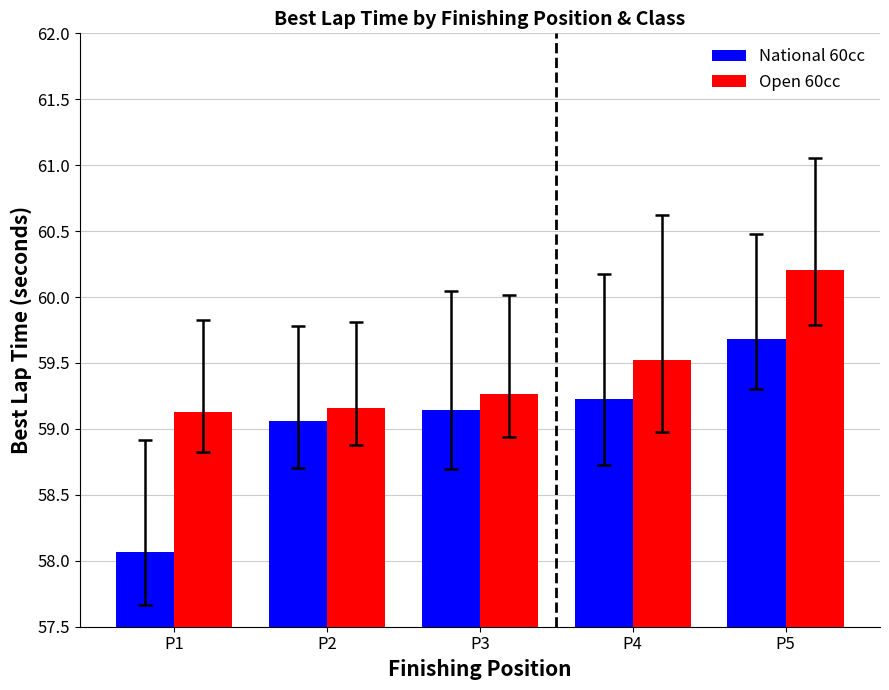

What is the total value across all series at P4?

118.7